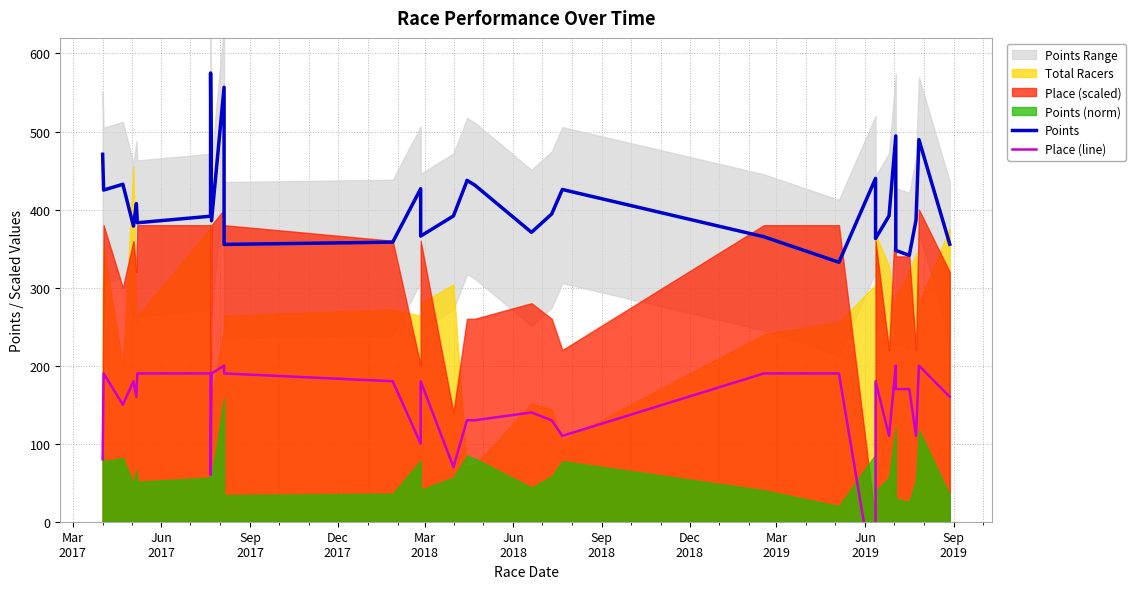

Is the value of Points at 24 greater than the value of Place (line) at 21?

Yes